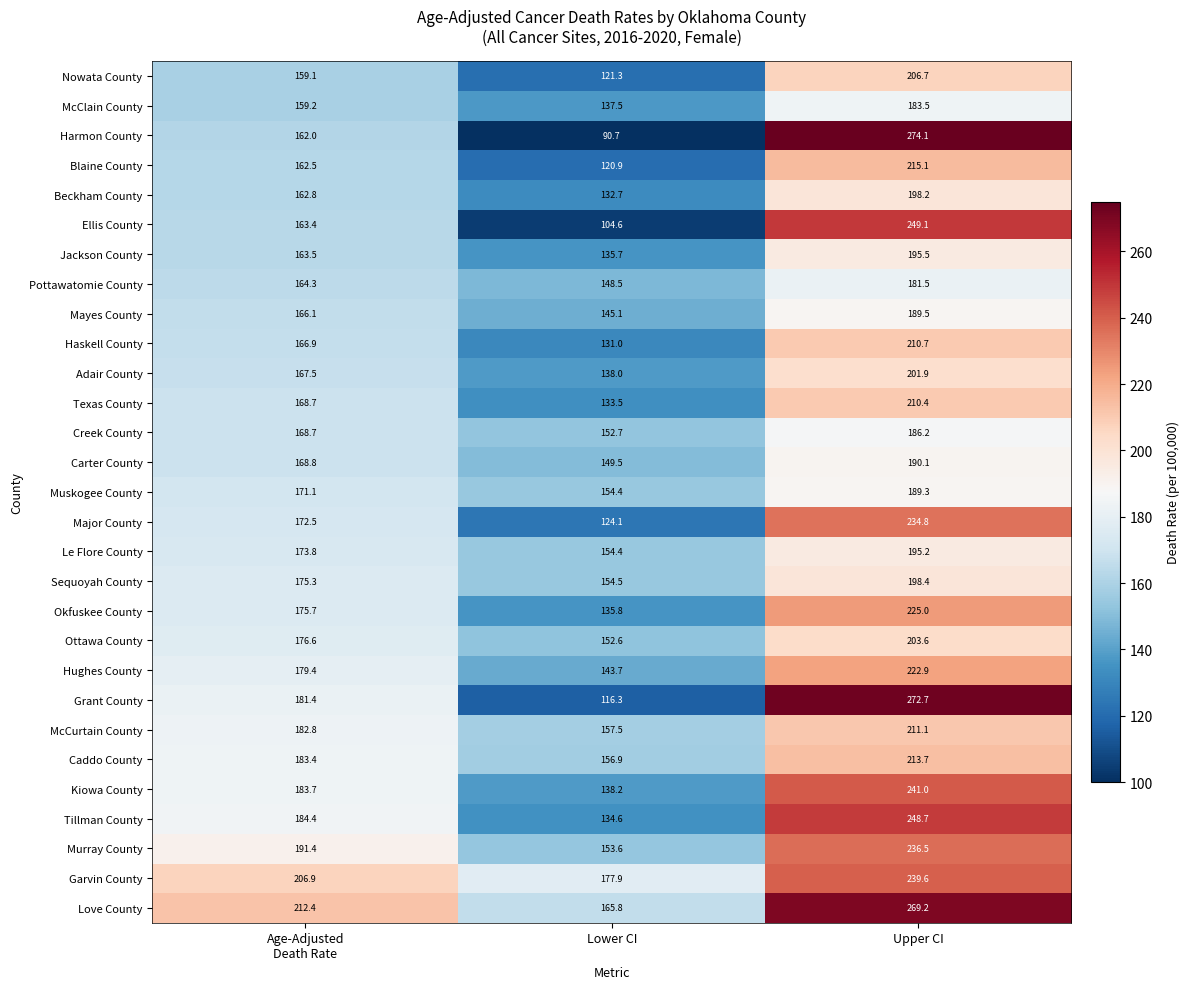

What is the average value of the Ottawa County series?

177.6